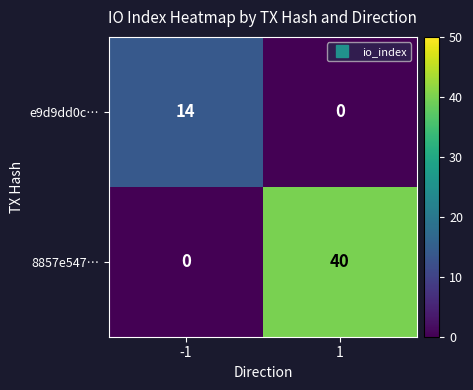

How many values in the 8857e547… series are below 40?

1